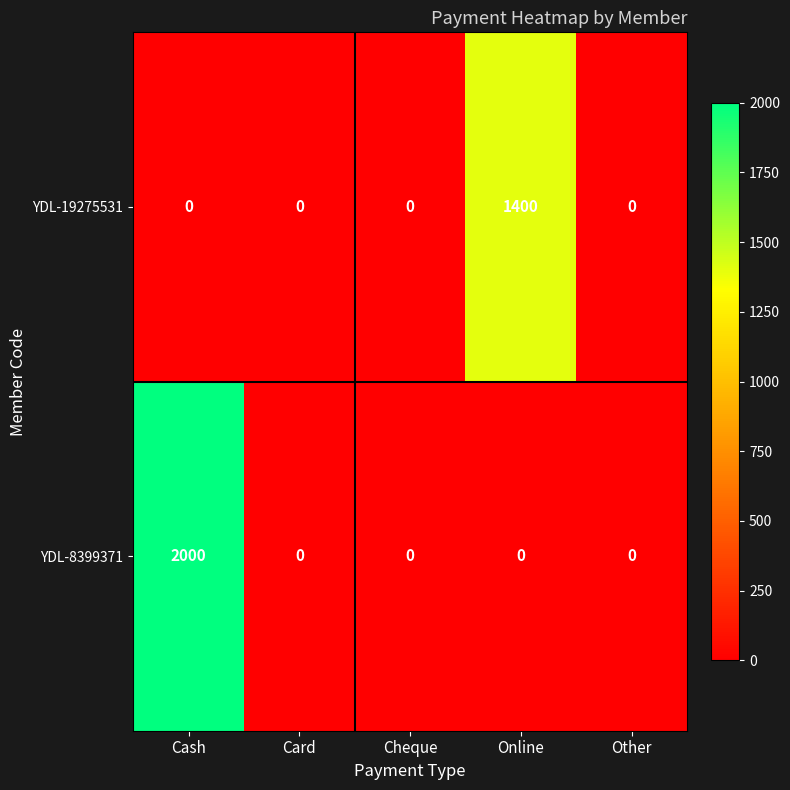

Is it true that YDL-19275531 equals 1961 at Online?

False